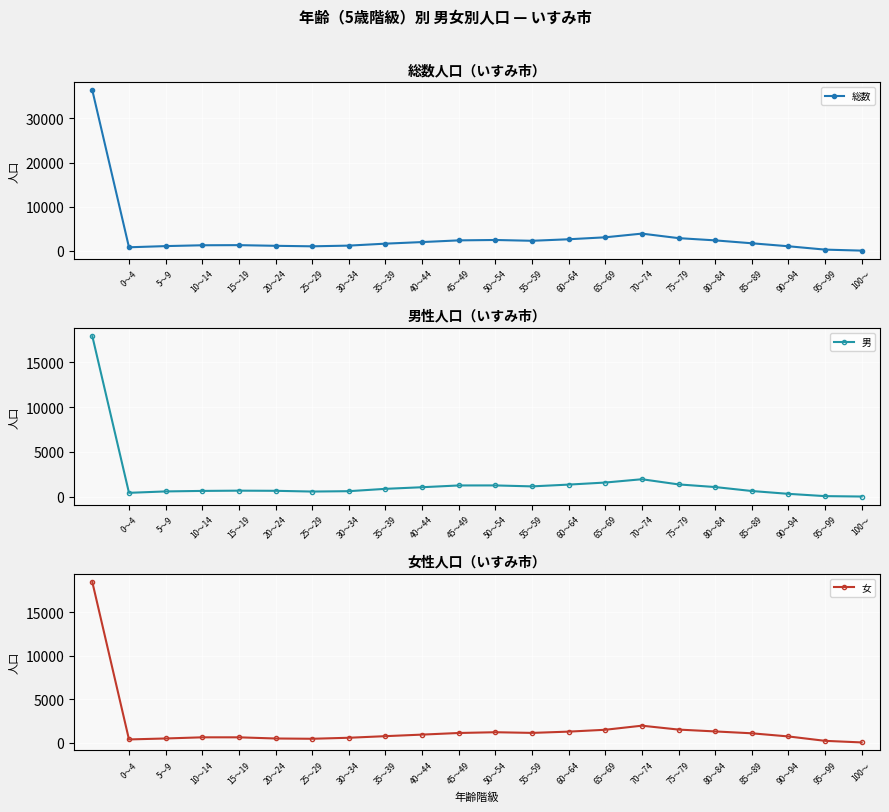

Which series has the widest spread of values?

総数